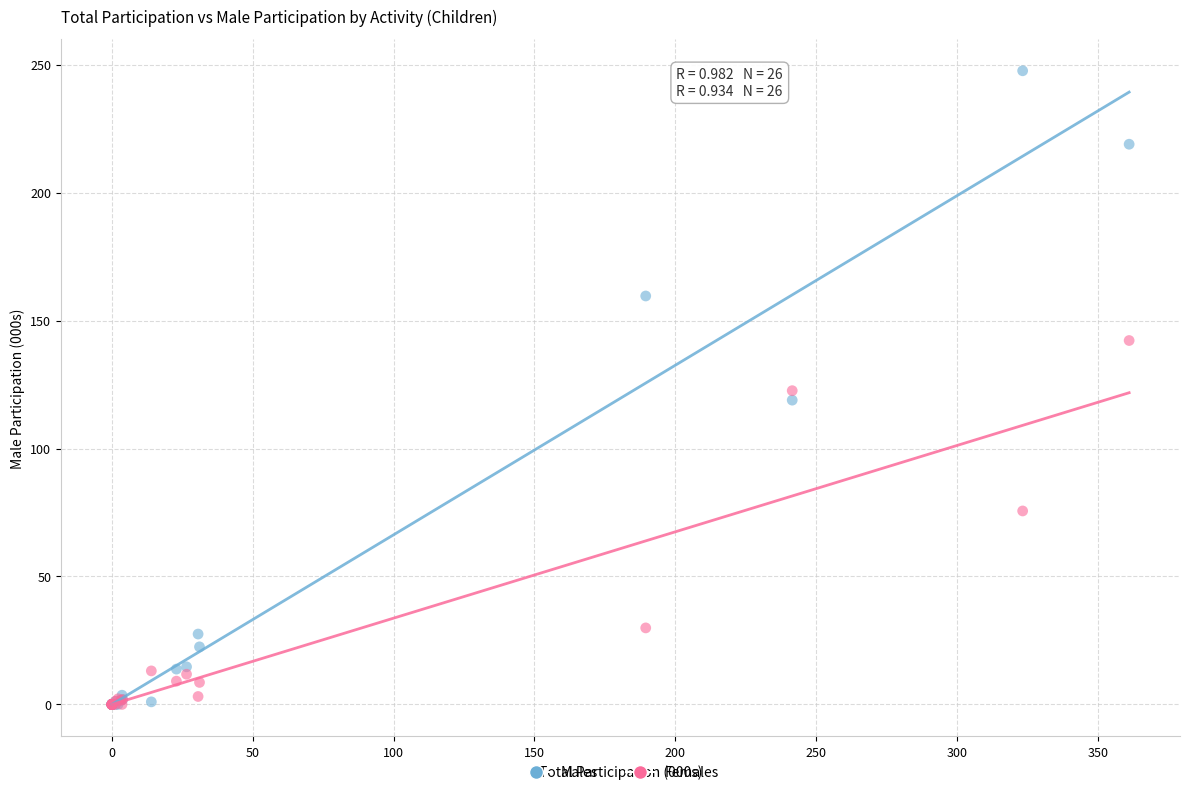

In the Females series, what Y value is closest to 71?

75.6